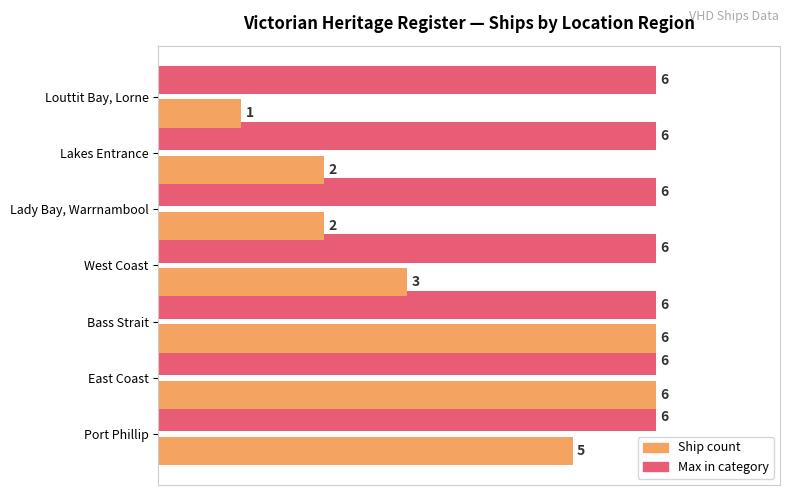

What is the maximum value shown in the chart?

6